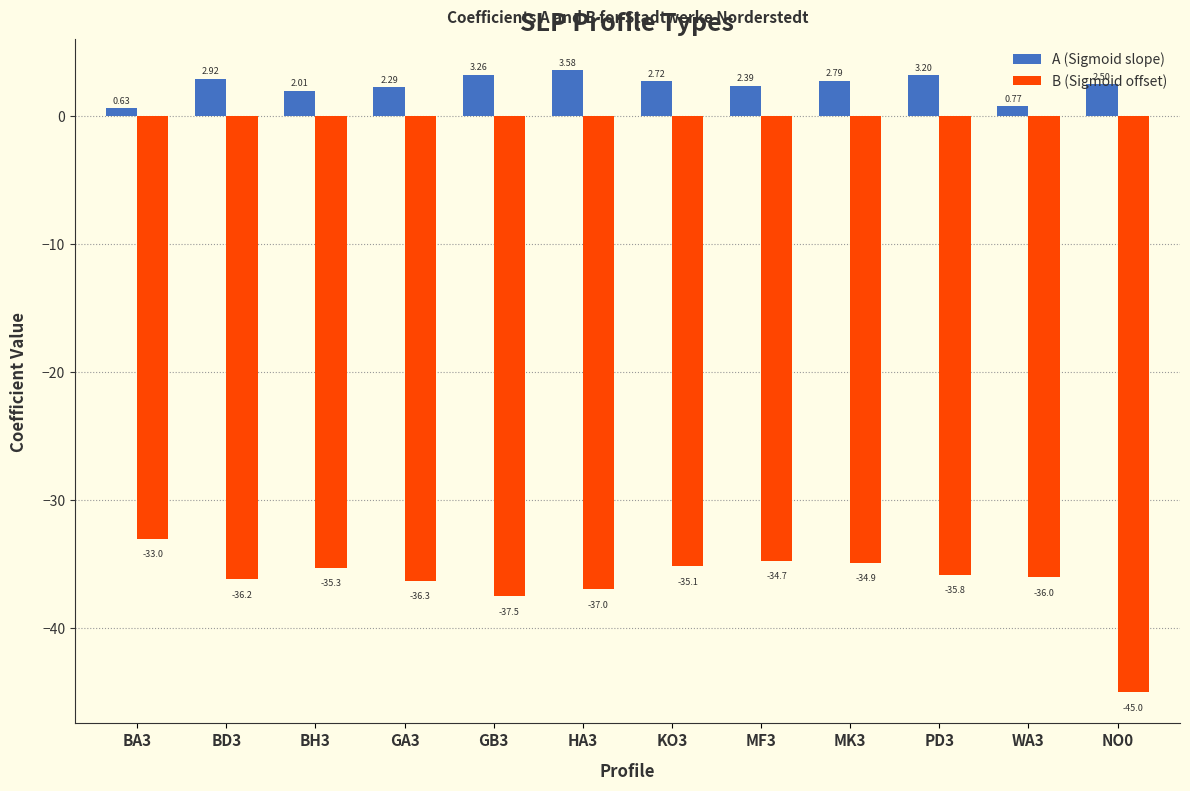

What is the total value across all series at MK3?

-32.1